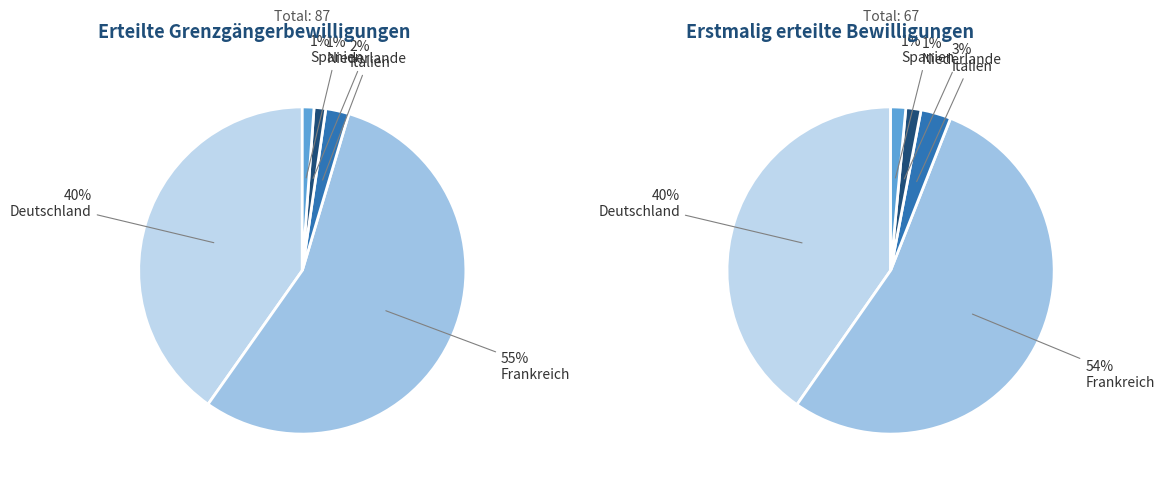

Rank the categories by value from highest to lowest.

Frankreich, Deutschland, Italien, Niederlande, Spanien